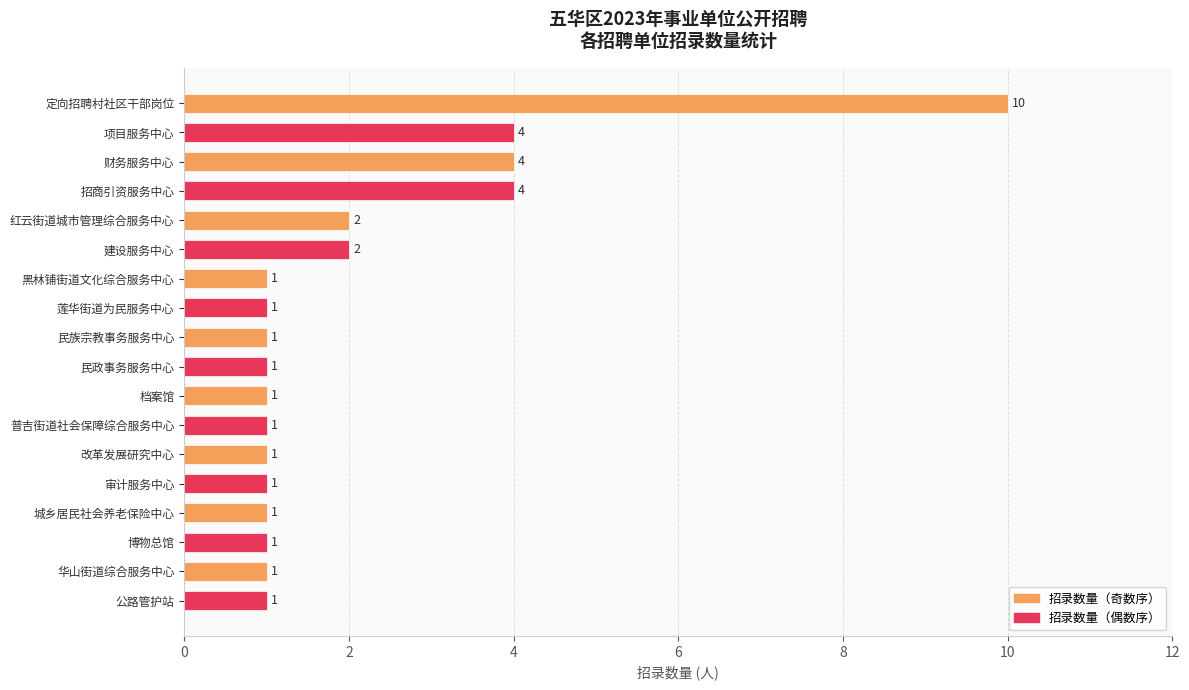

What is the ratio of the value at 公路管护站 to the value at 城乡居民社会养老保险中心?

1.0